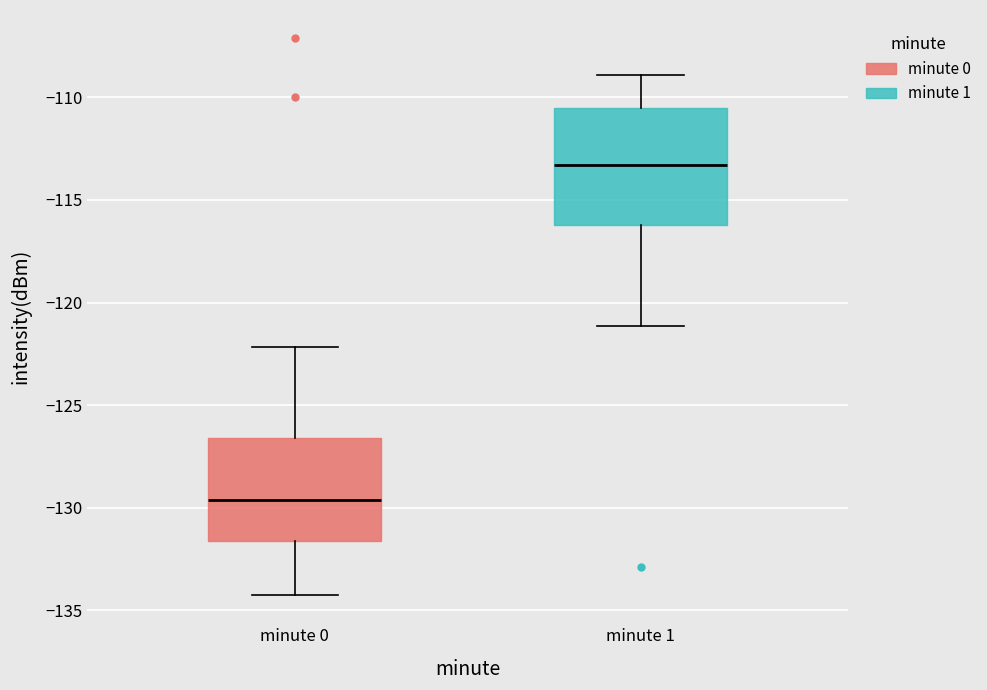

Reading left to right, transcribe this box plot: for each box, give where its median line is, the range the box spans, and where its two whiskers end, as read against the y-axis. The values are not printed on the chart, so give them approximately, as read against the axis.

minute 0: median -129.5, box -131.5 to -126.5, whiskers -134.5 to -122.0
minute 1: median -113.5, box -116.0 to -110.5, whiskers -121.0 to -109.0